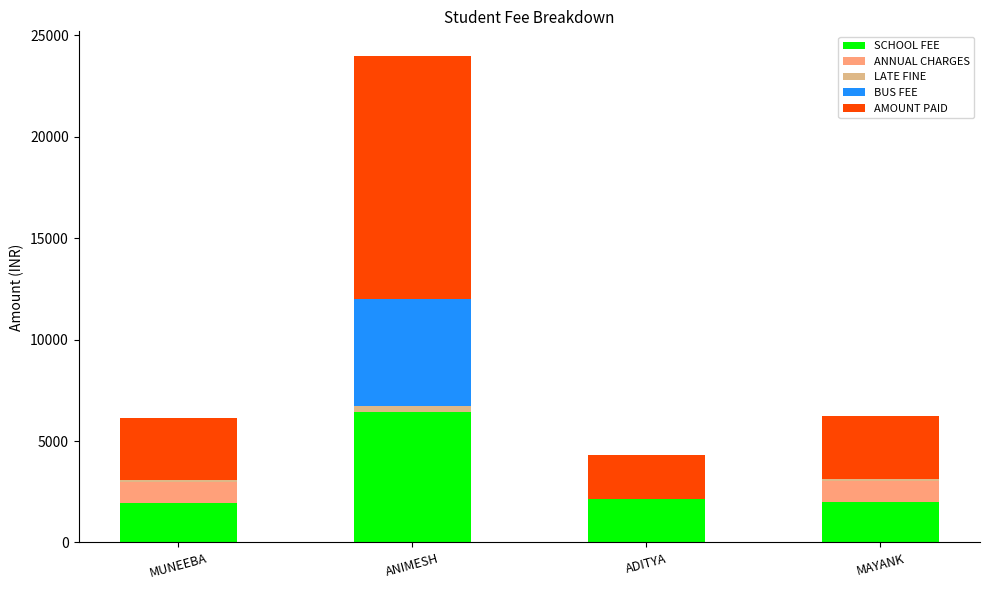

What is the maximum value for SCHOOL FEE?

6450